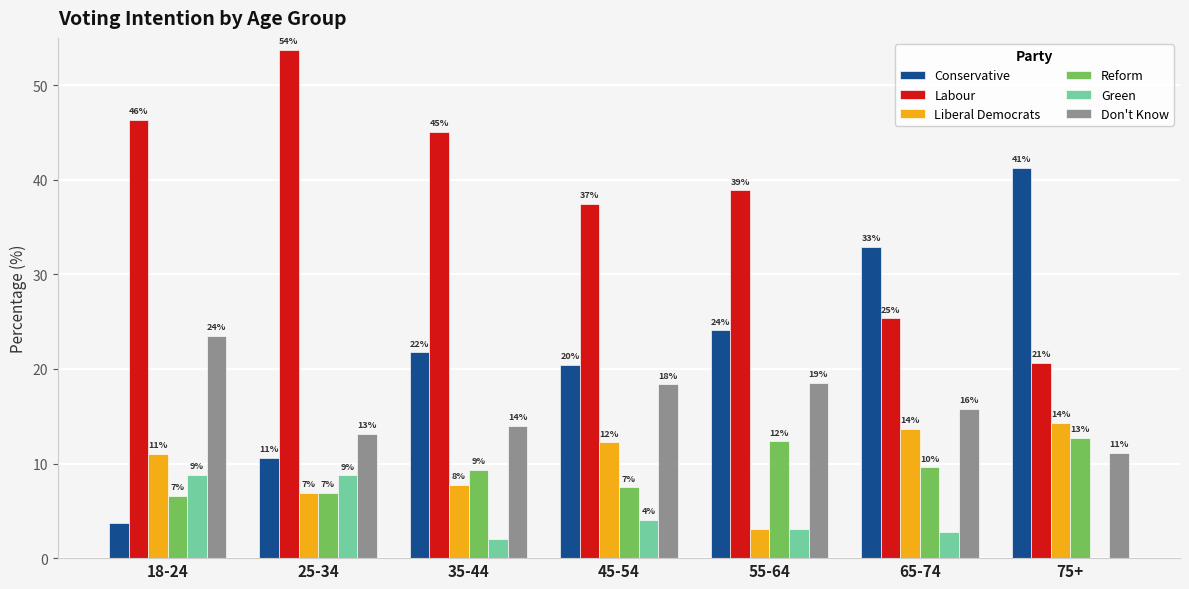

Reading left to right, extract all data points from this chart.

Conservative: 3.7	10.6	21.8	20.4	24.1	32.9	41.3
Labour: 46.3	53.8	45.1	37.4	38.9	25.3	20.6
Liberal Democrats: 11.0	6.9	7.8	12.2	3.1	13.7	14.3
Reform: 6.6	6.9	9.3	7.5	12.3	9.6	12.7
Green: 8.8	8.8	2.1	4.1	3.1	2.7	0.0
Don't Know: 23.5	13.1	14.0	18.4	18.5	15.8	11.1